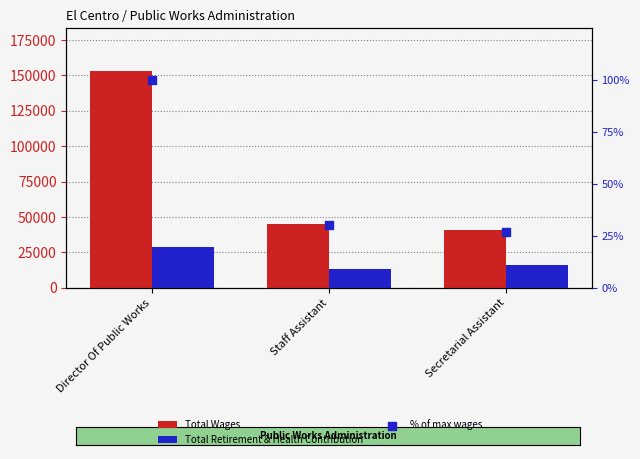

Which series reaches the minimum Y coordinate?

% of max wages